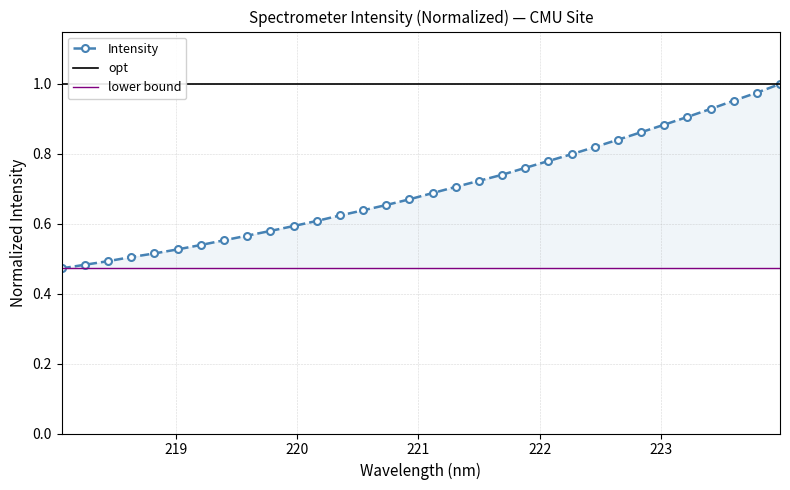

True or false: the data shows 0.2 at 218.442.

False